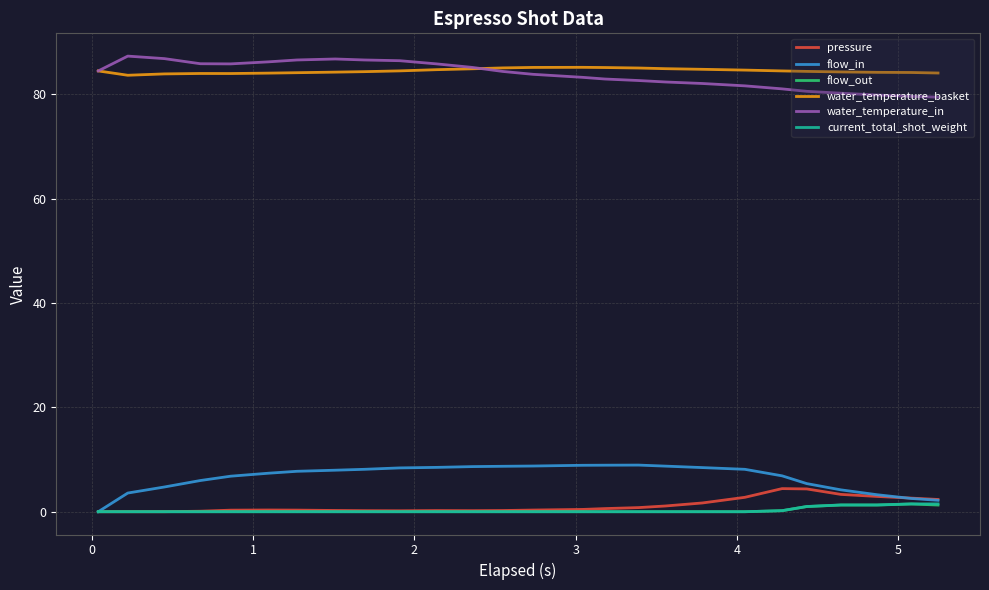

What is the highest value of the water_temperature_in series?

87.3